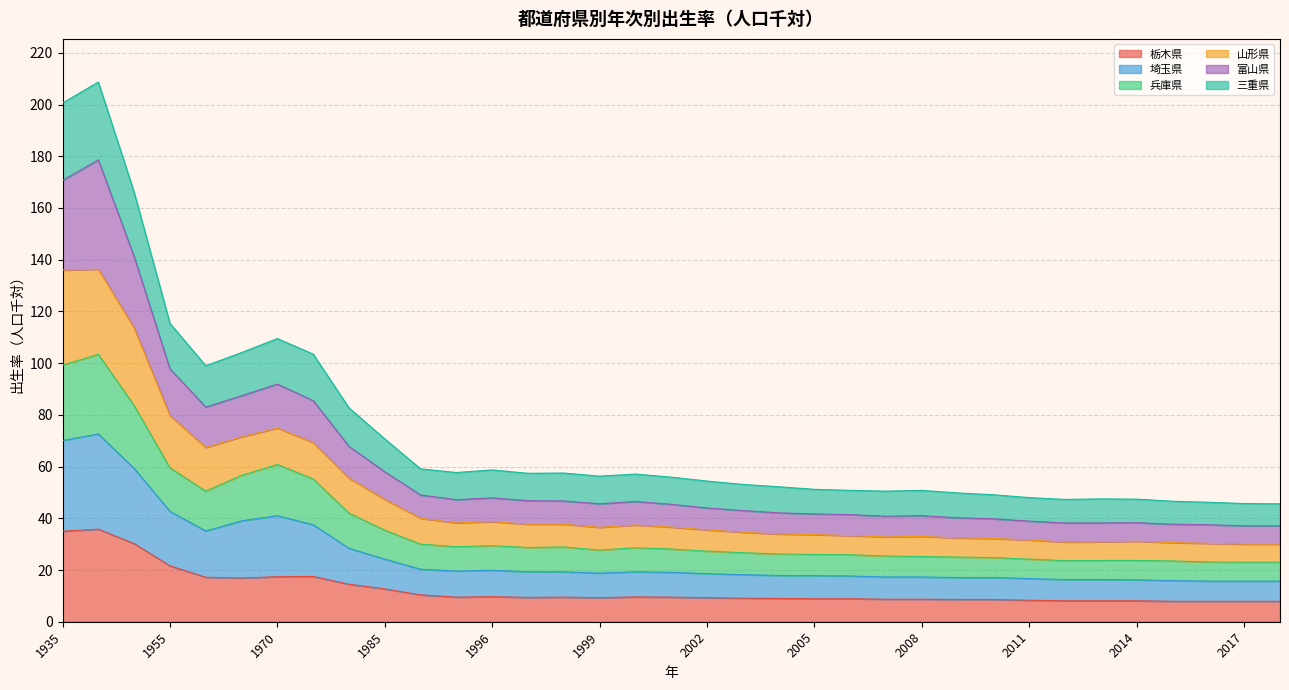

What is the difference between the second highest and second lowest values in the 栃木県 series?

27.1